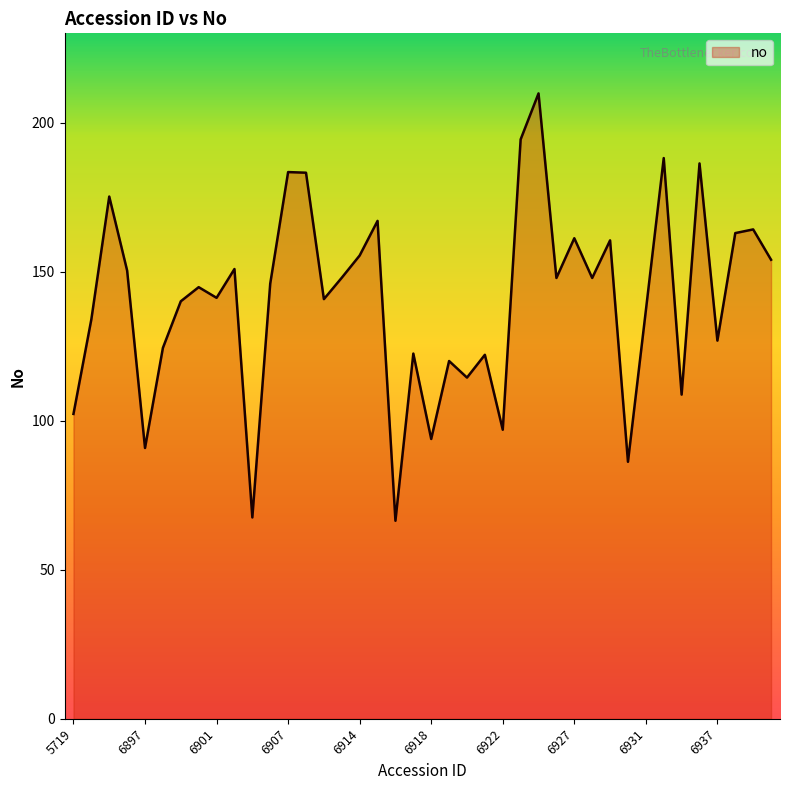

What is the maximum value shown in the chart?

209.8